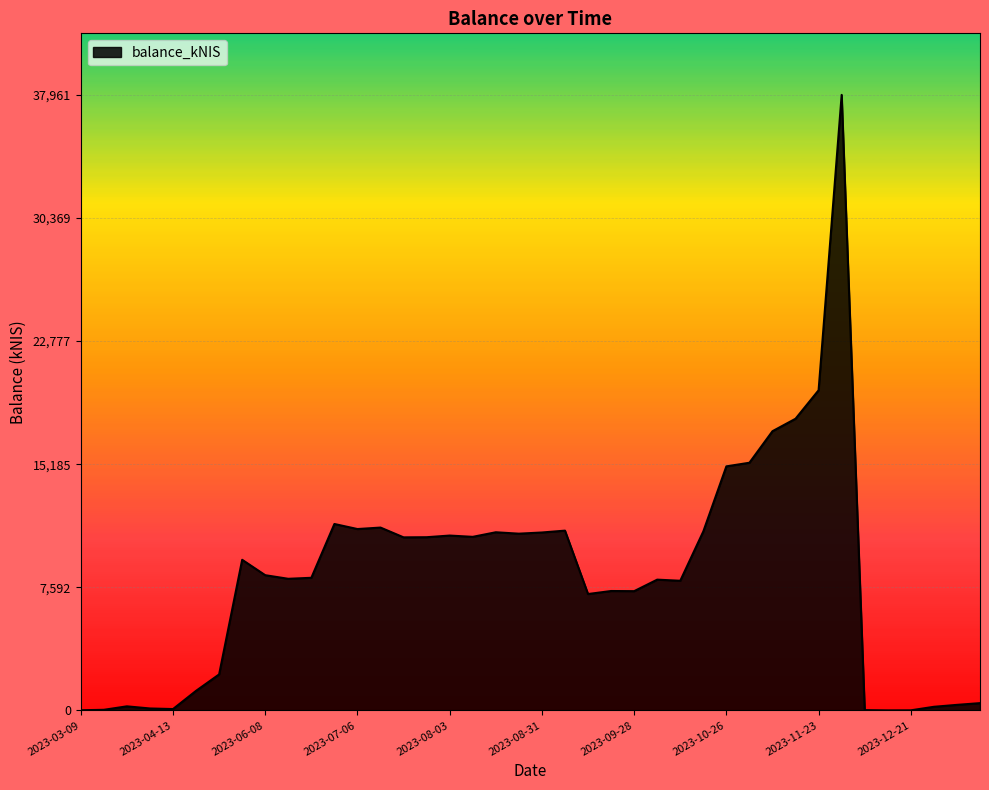

What is the greatest value displayed?

37961.3